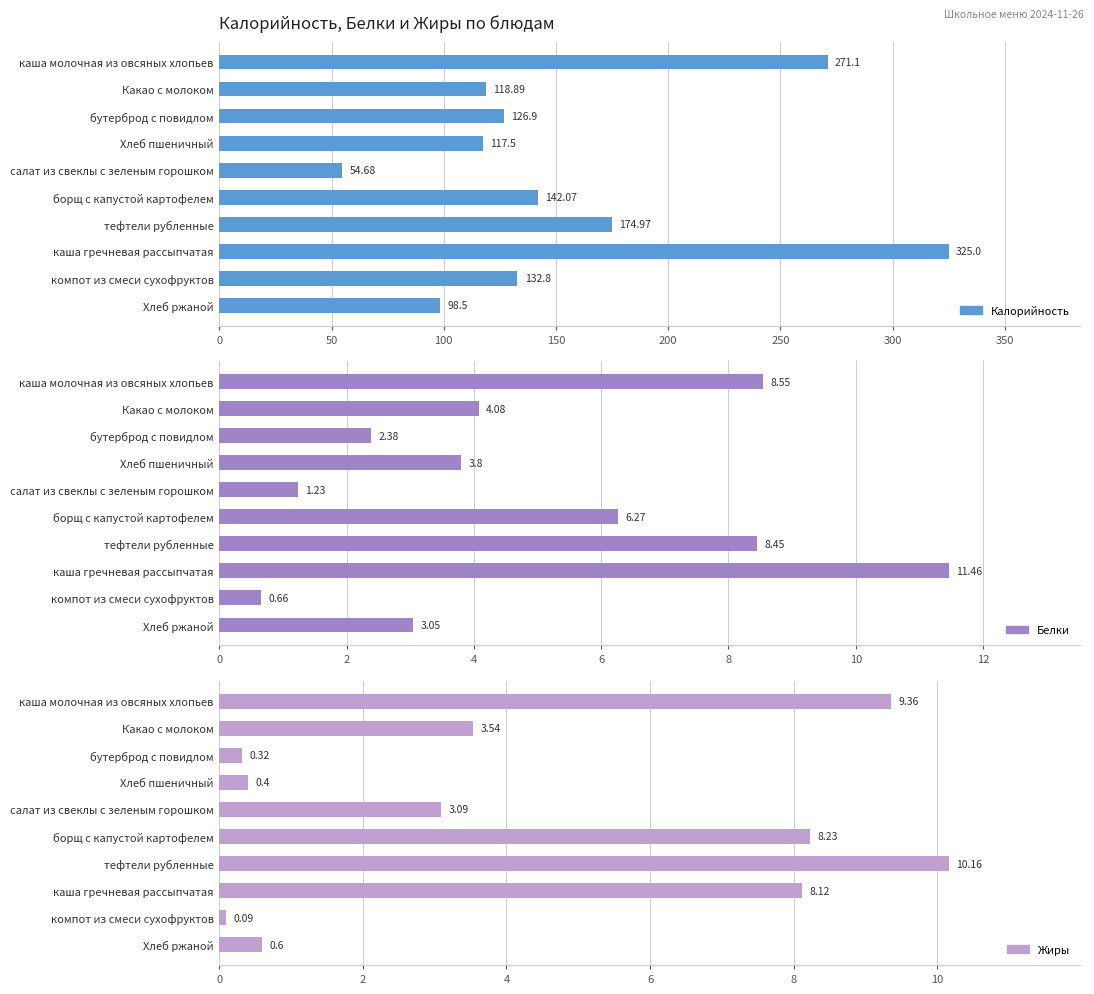

What is the sum of all Калорийность values?

1562.4